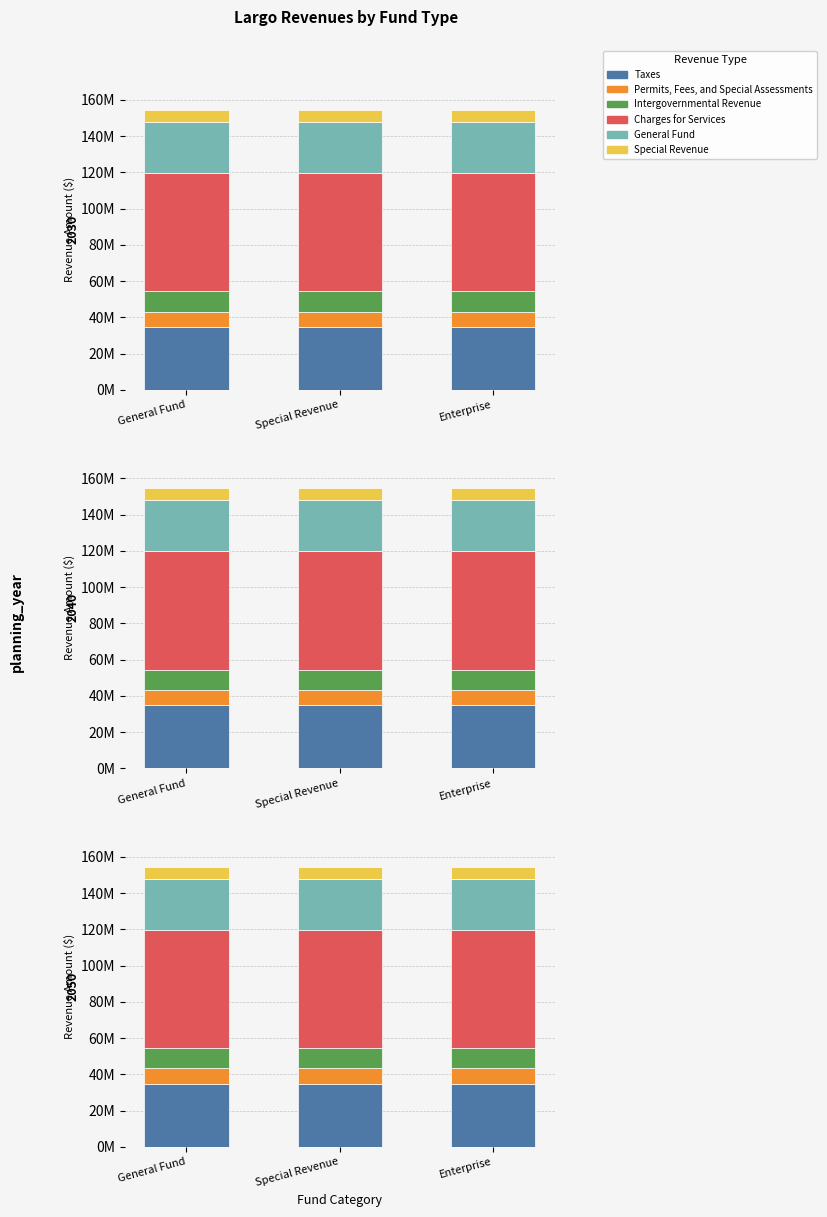

Between General Fund and Special Revenue, which is larger?

General Fund